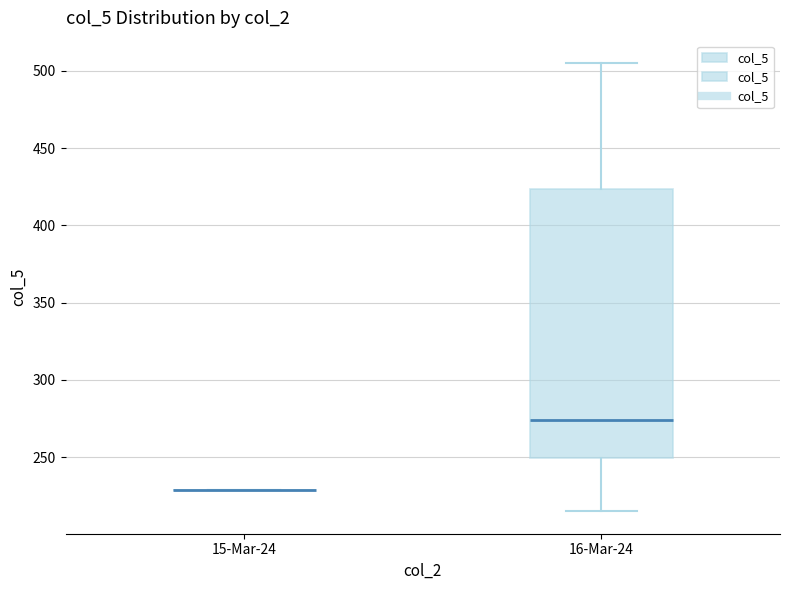

Reading left to right, read every box against the y-axis: the position of its median line, the range the box covers, and the ends of its whiskers. The values are not printed on the chart, so give them approximately, as read against the axis.

15-Mar-24: box collapsed to a line at 230, whiskers 230 to 230
16-Mar-24: median 275, box 250 to 425, whiskers 215 to 505